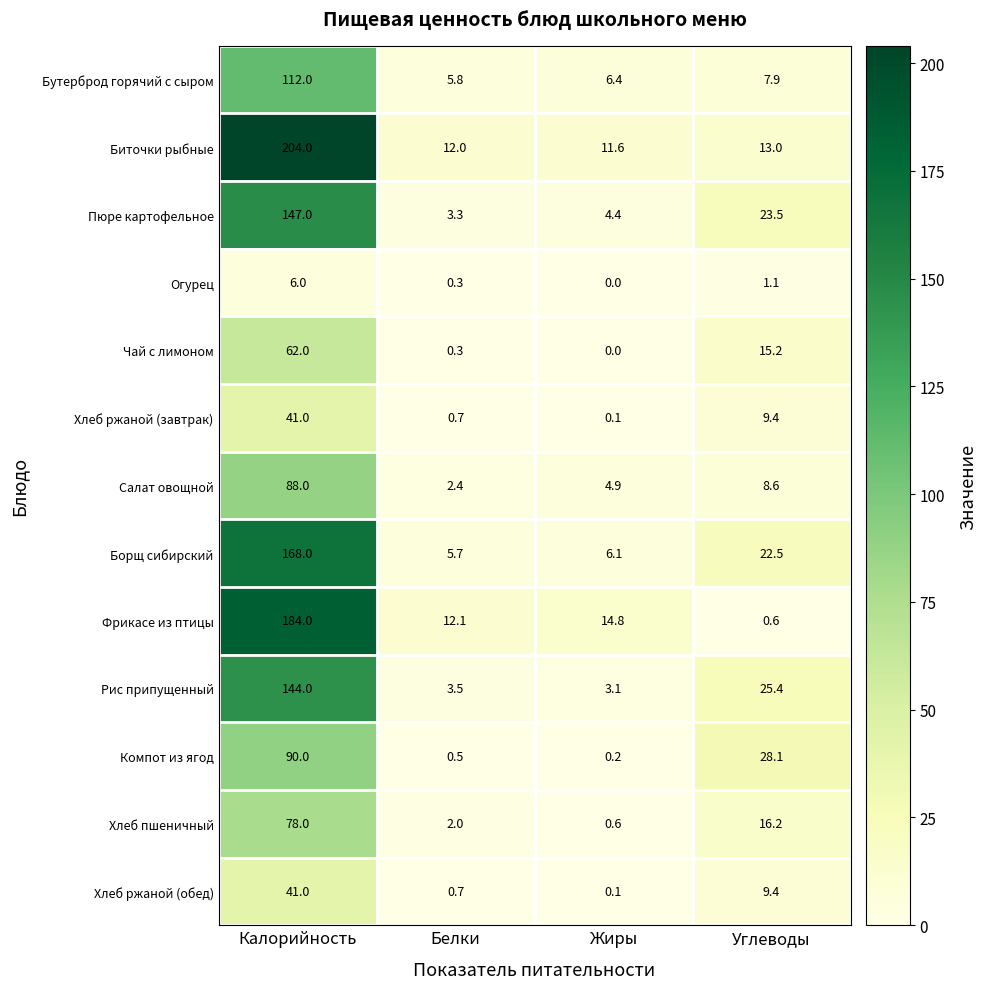

Where is Рис припущенный nearest to the value 73?

Углеводы